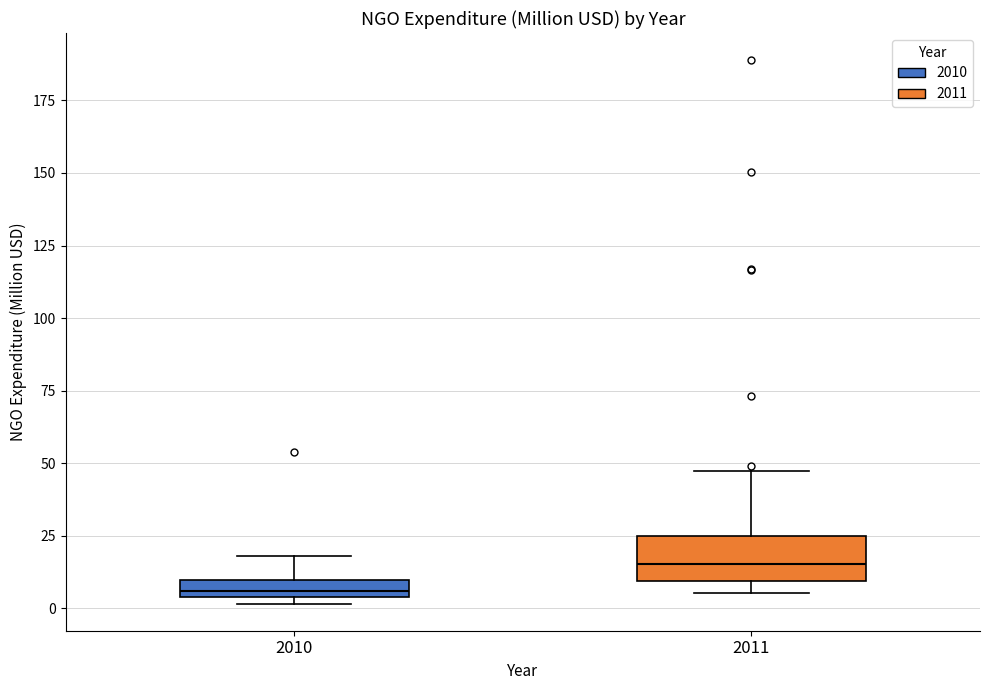

Which box's median line is the lowest?

2010